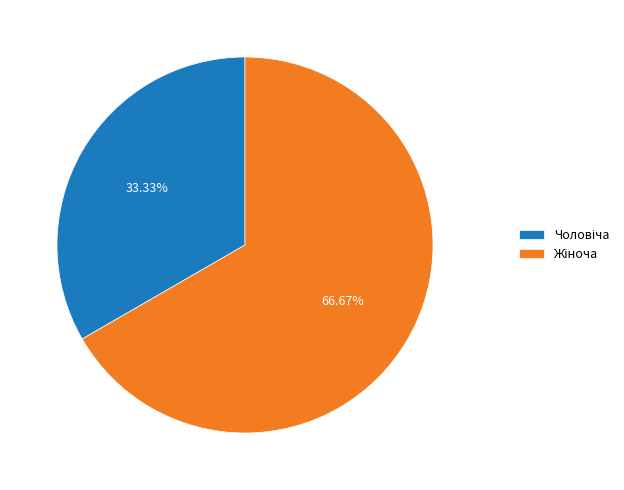

How many slices are in this pie chart?

2